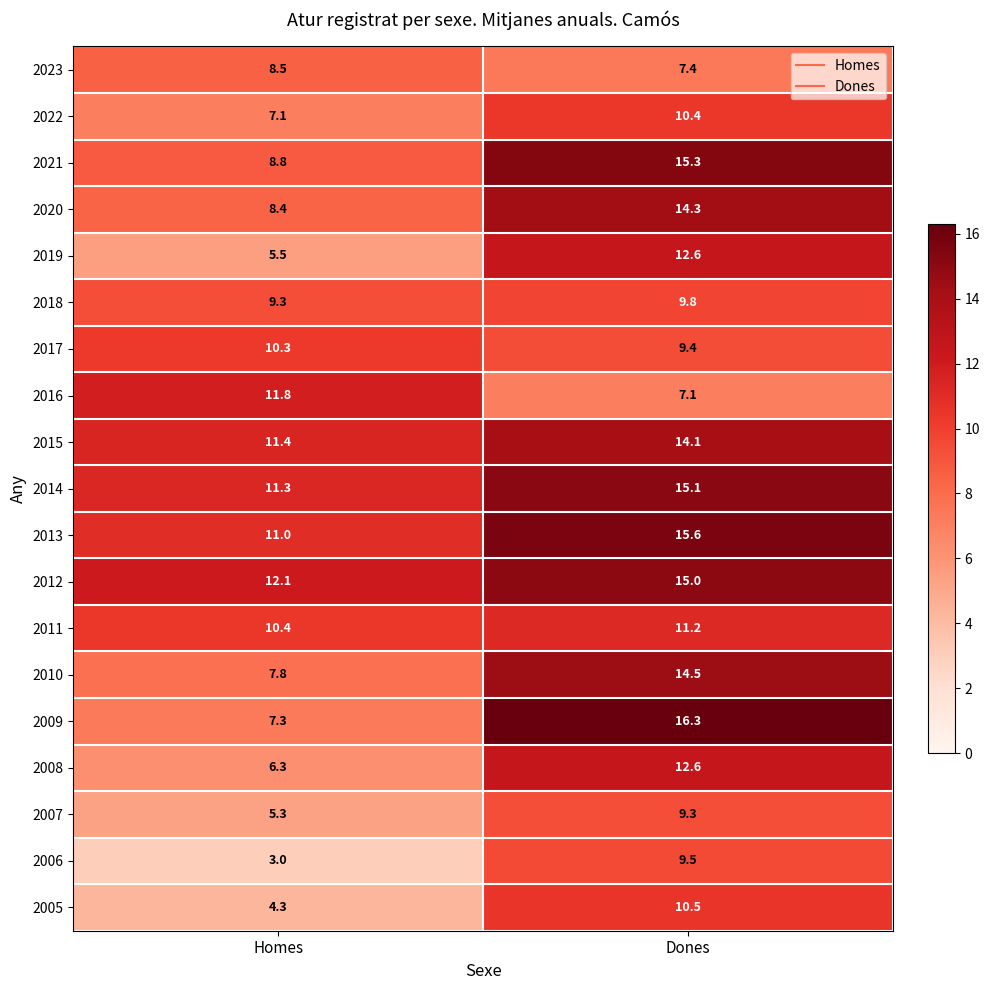

What is the total value across all series at Homes?

159.9